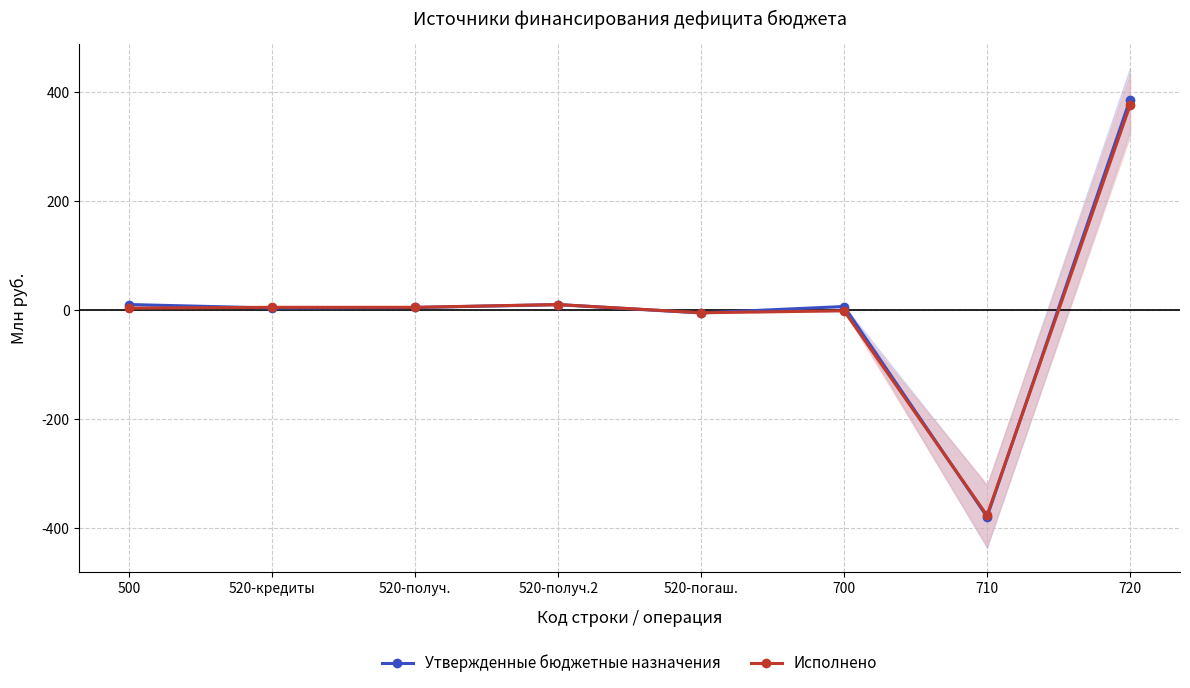

What is the greatest value displayed?

386.7